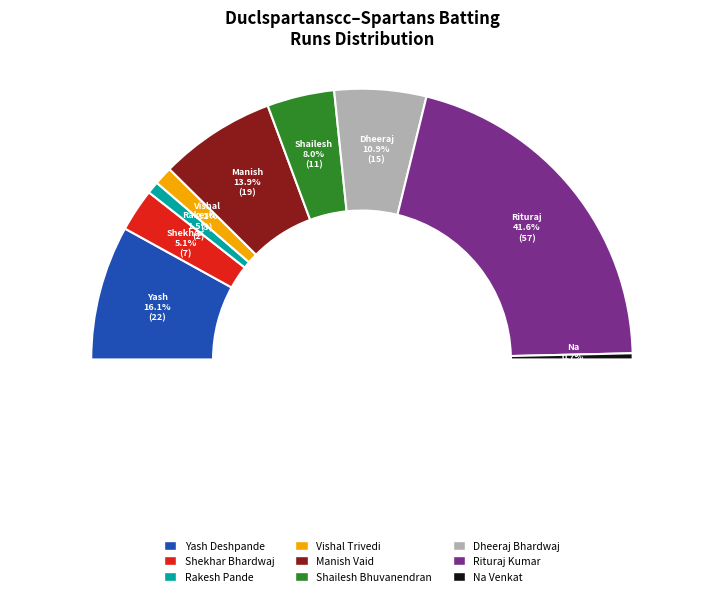

What percentage is the Na Venkat slice, to the nearest percent?

1%